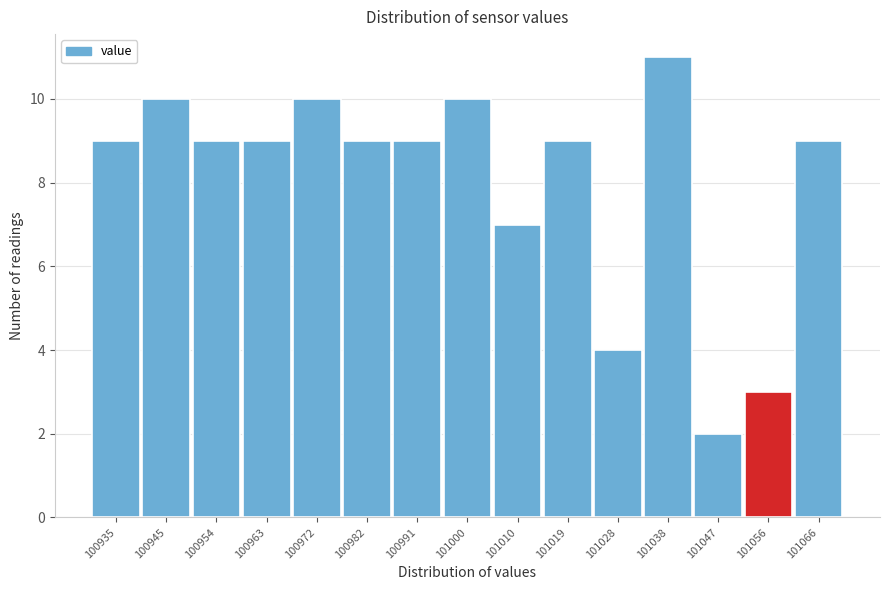

Reading left to right, list all the values displayed in this chart.

100935=9	100945=10	100954=9	100963=9	100972=10	100982=9	100991=9	101000=10	101010=7	101019=9	101028=4	101038=11	101047=2	101056=3	101066=9